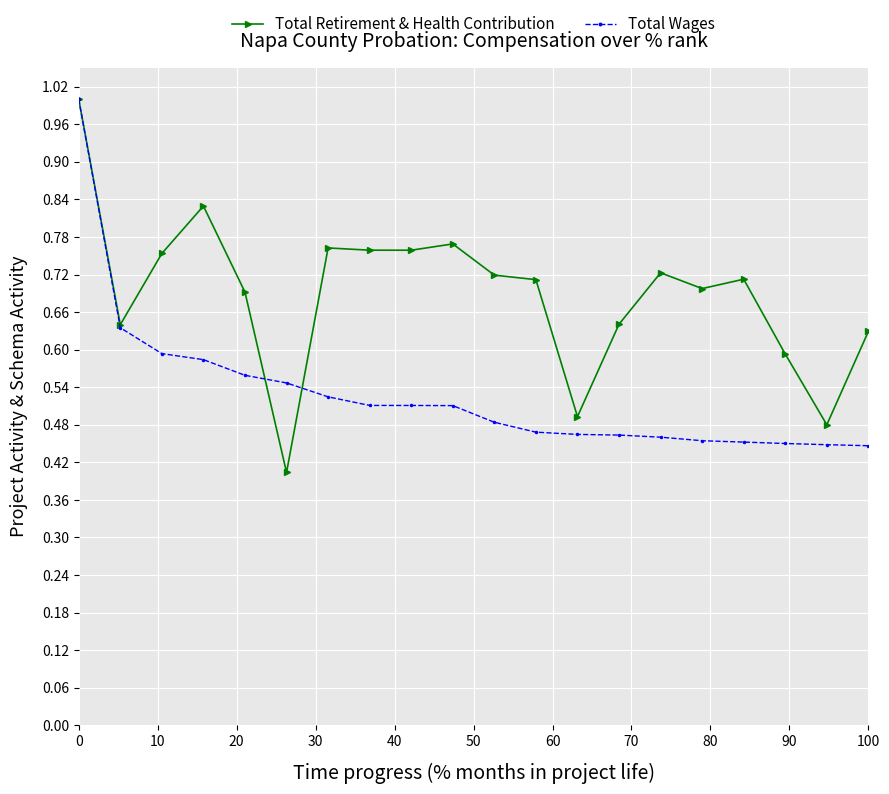

Which series has the largest range (max minus min)?

Total Retirement & Health Contribution